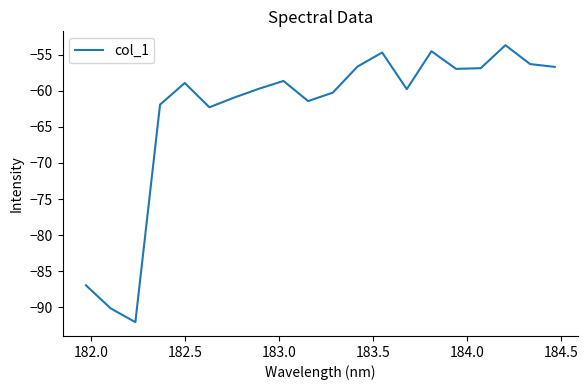

What is the sum of all values?

-1259.5